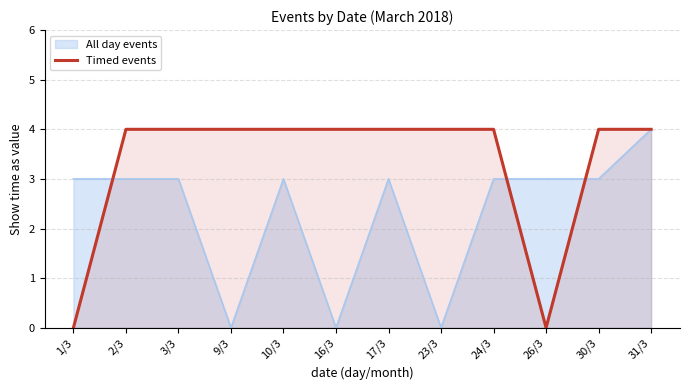

At which label is the value closest to 2?

1/3